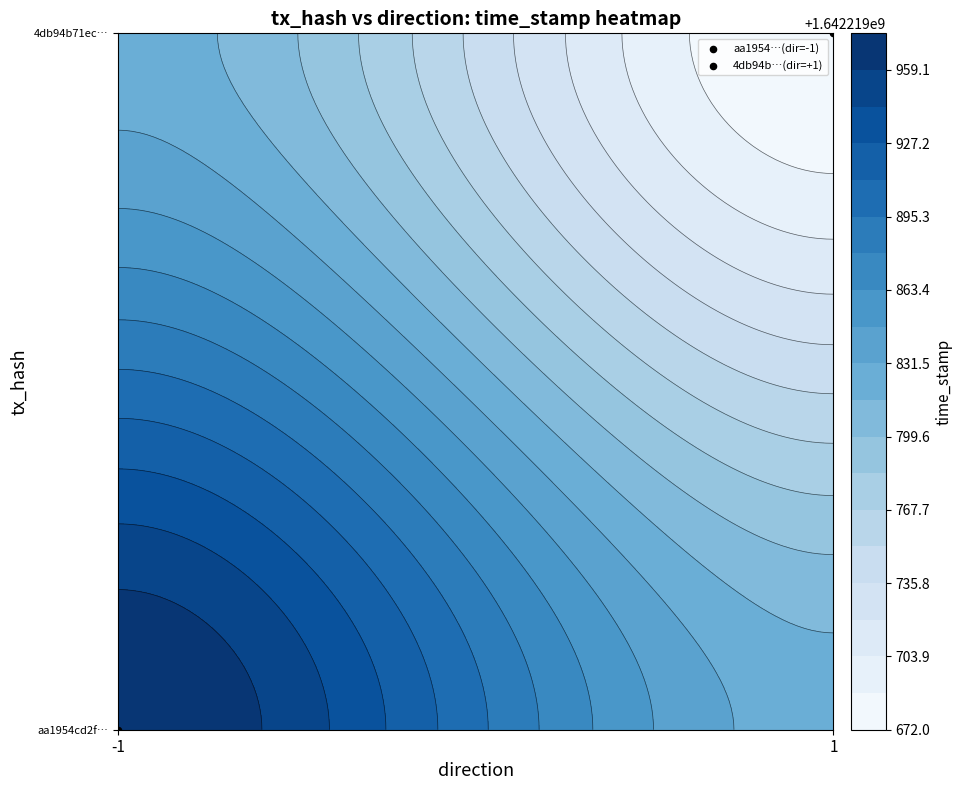

Is the value of 4db94b71ecb1a0318cb72dfdeaacd3d4065340f at direction greater than the value of aa1954cd2f8fdc1fbcd6f00d148d1add350e8a8 at time_stamp?

No